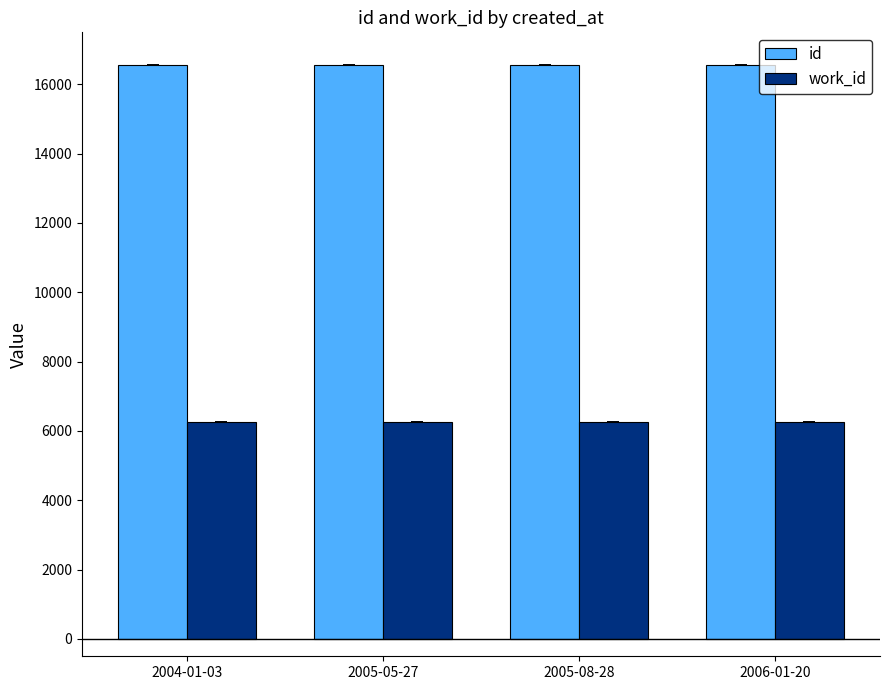

List the series in order of their overall mean, highest first.

id, work_id